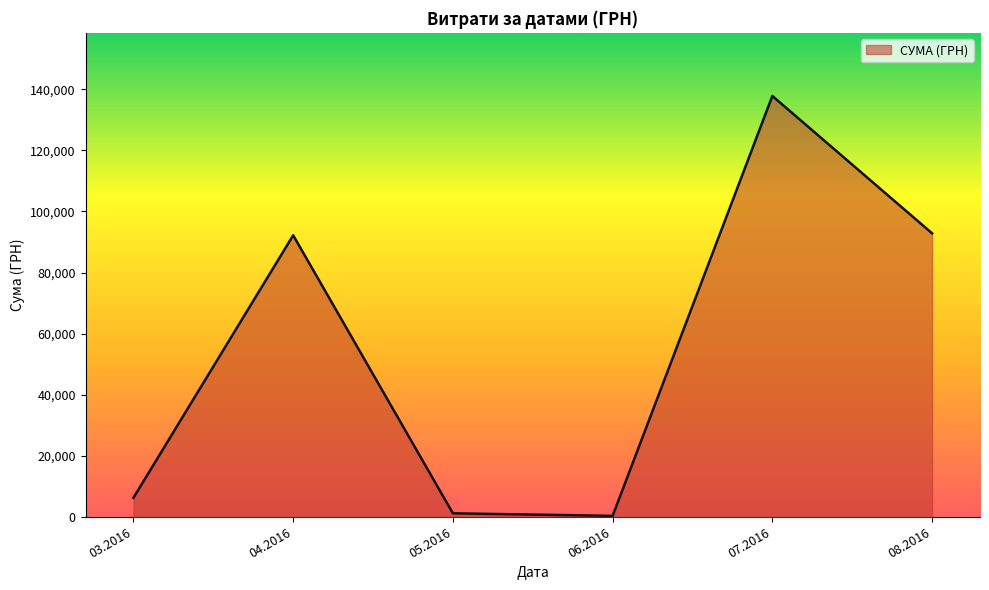

What is the ratio of the value at 04.2016 to the value at 08.2016?

1.0